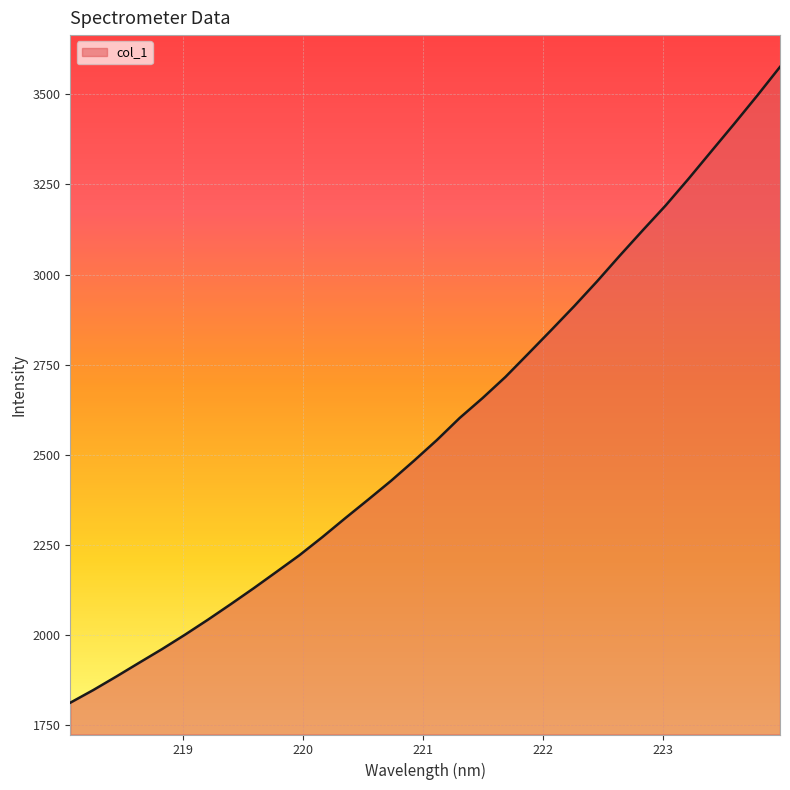

What is the greatest value displayed?

3576.5